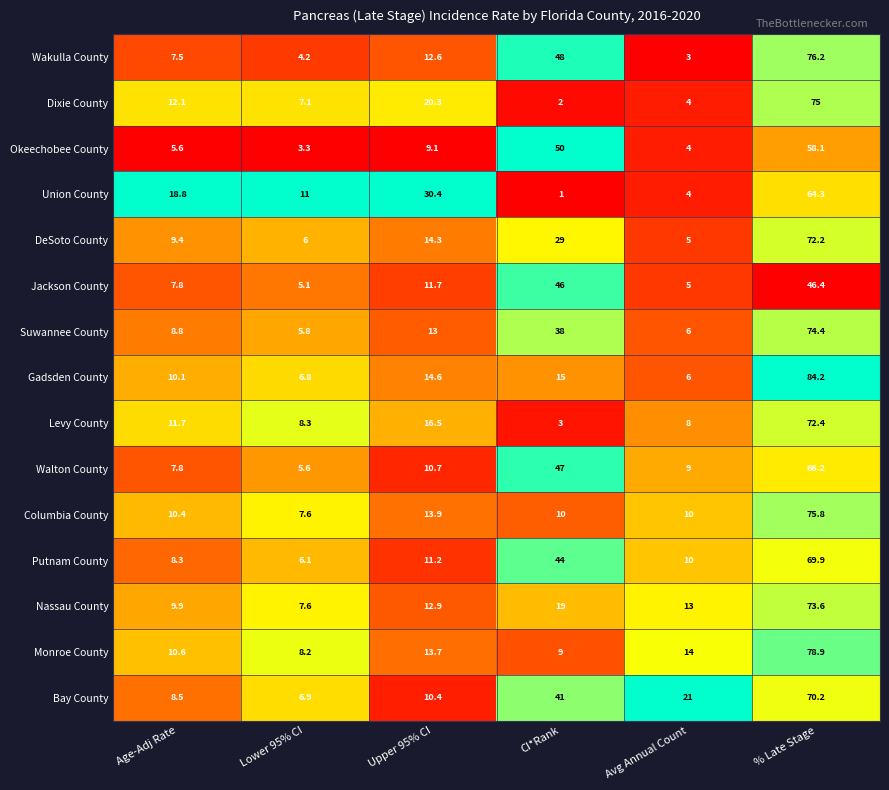

Which series has the largest total across all categories?

Bay County